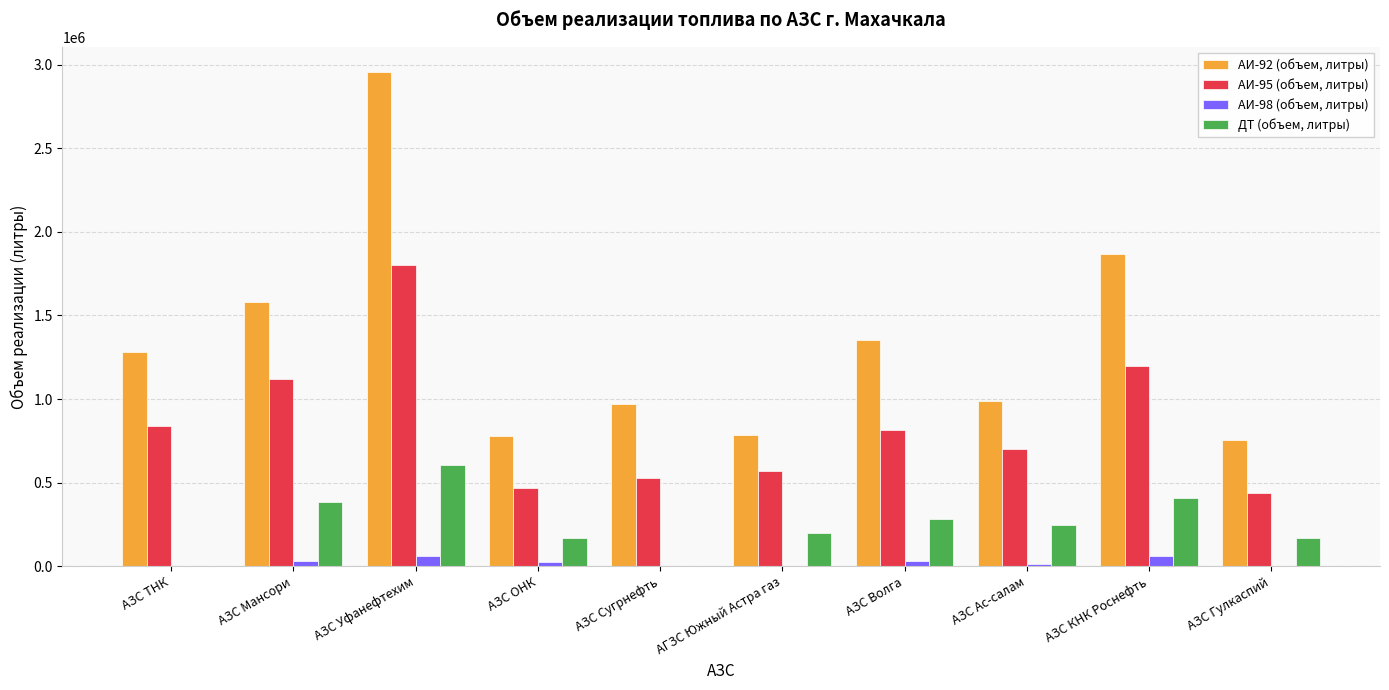

At which category is the sum across all series the highest?

АЗС Уфанефтехим